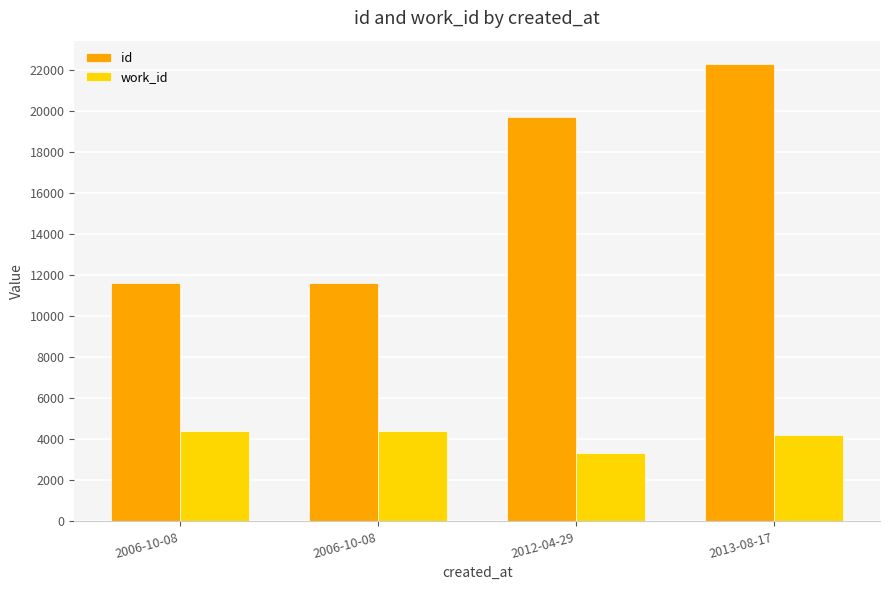

What are all the series names shown in the legend?

id, work_id